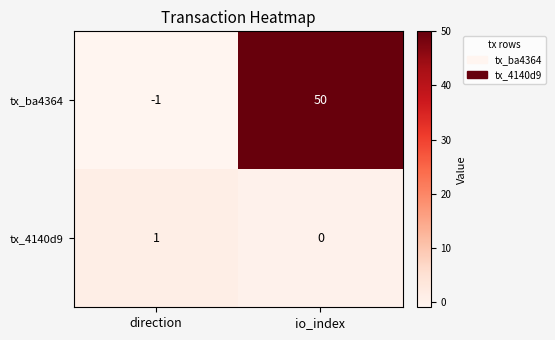

Rank the series by their average value, from lowest to highest.

tx_4140d9, tx_ba4364